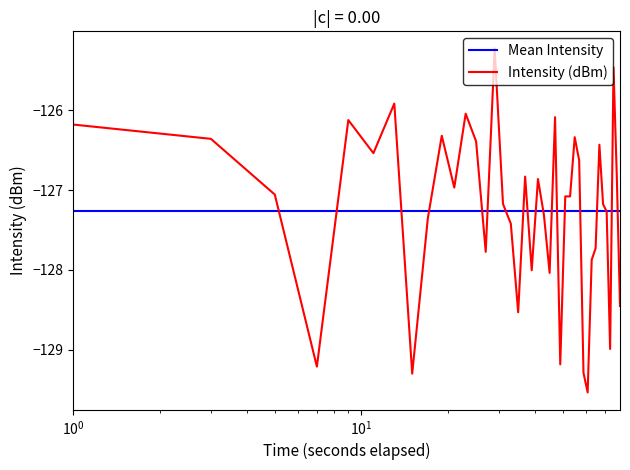

Which series has the widest spread of values?

Intensity (dBm)